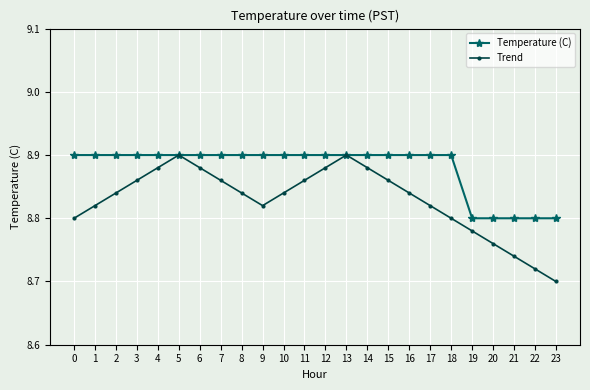

What are all the series names shown in the legend?

Temperature (C), Trend